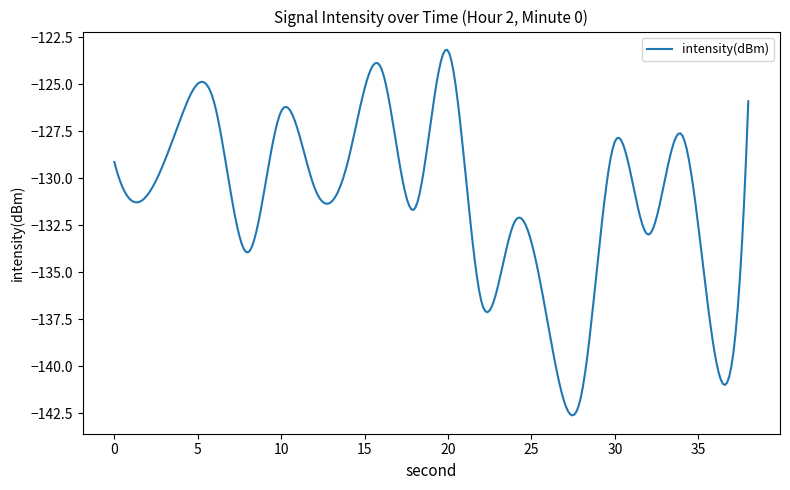

What is the difference between the maximum and minimum values?

19.4